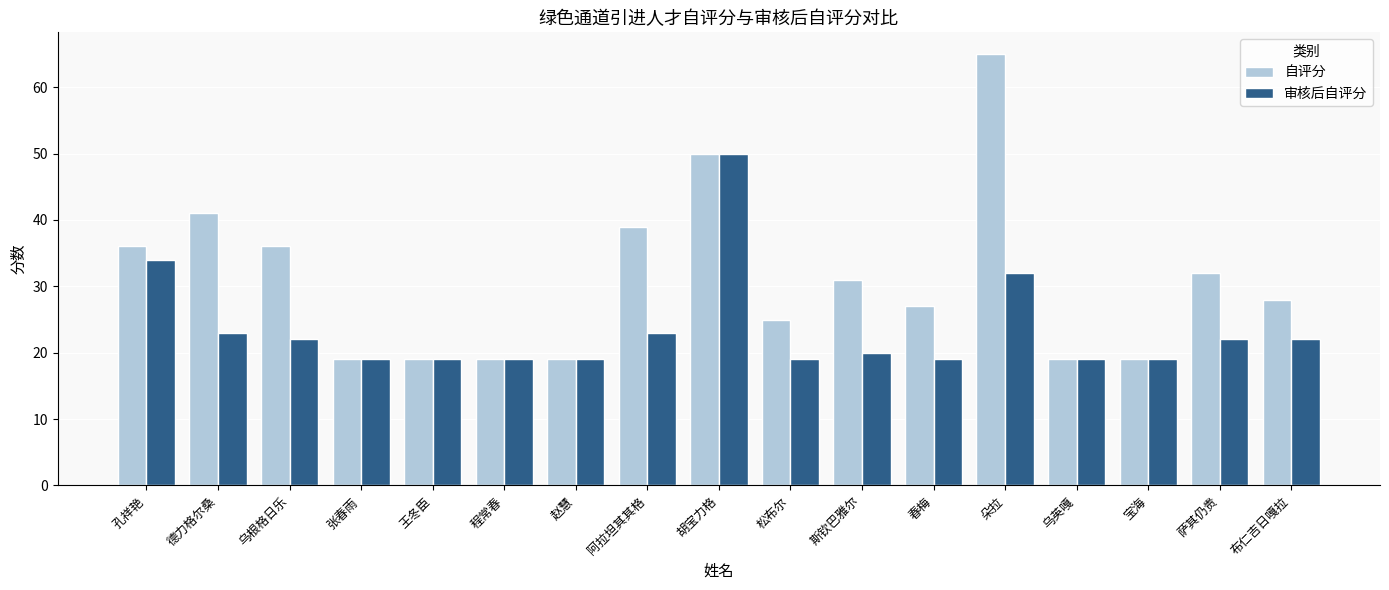

What is the greatest value displayed?

65